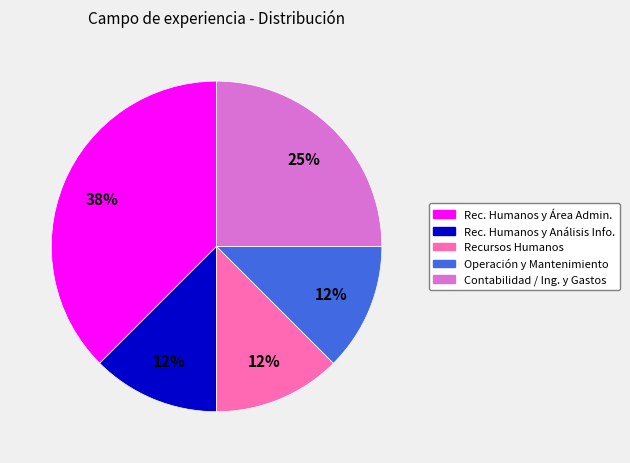

To the nearest percent, what is the average slice percentage?

20%